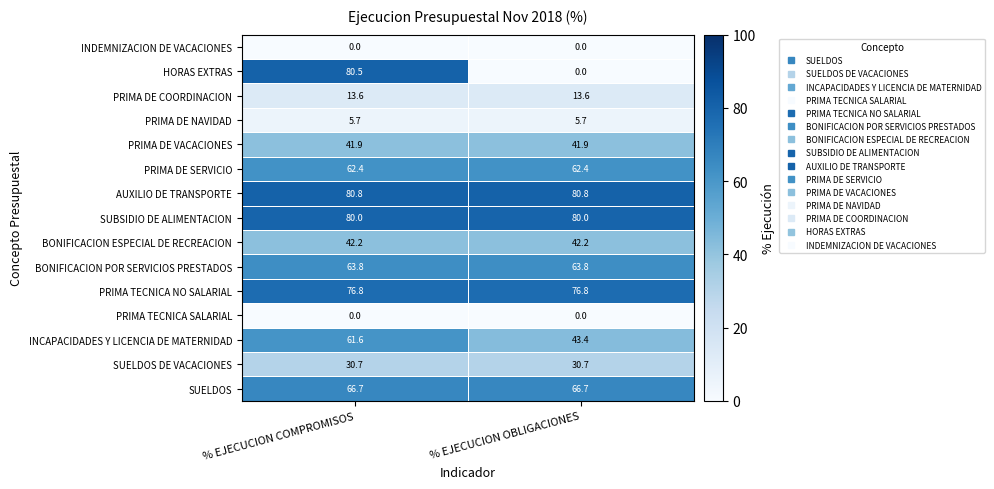

What is the minimum value for SUBSIDIO DE ALIMENTACION?

80.0